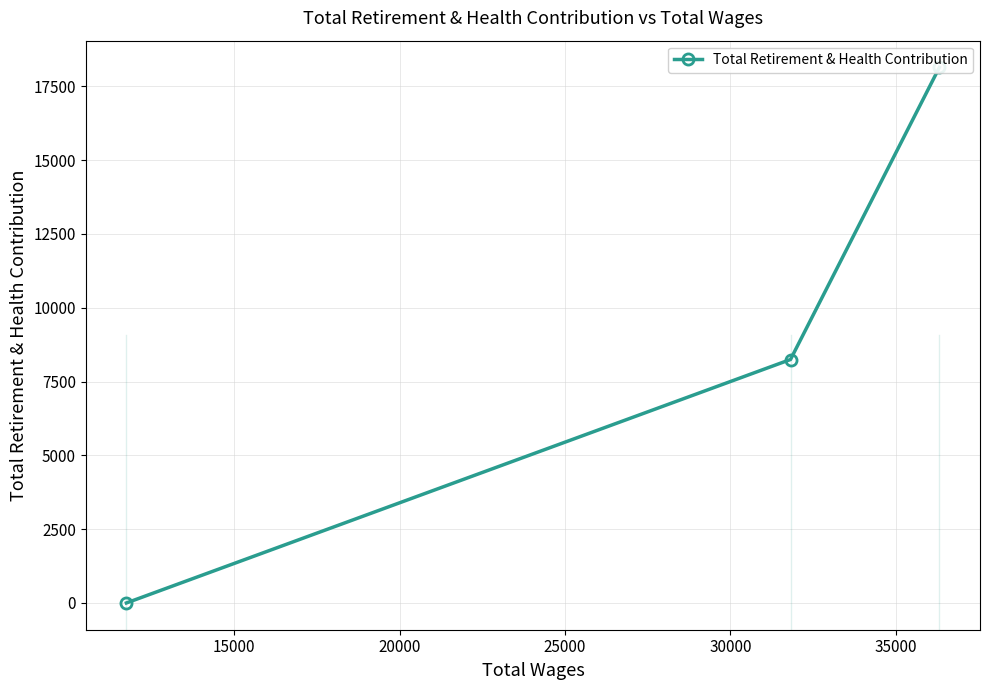

How many lines are shown in the chart?

1